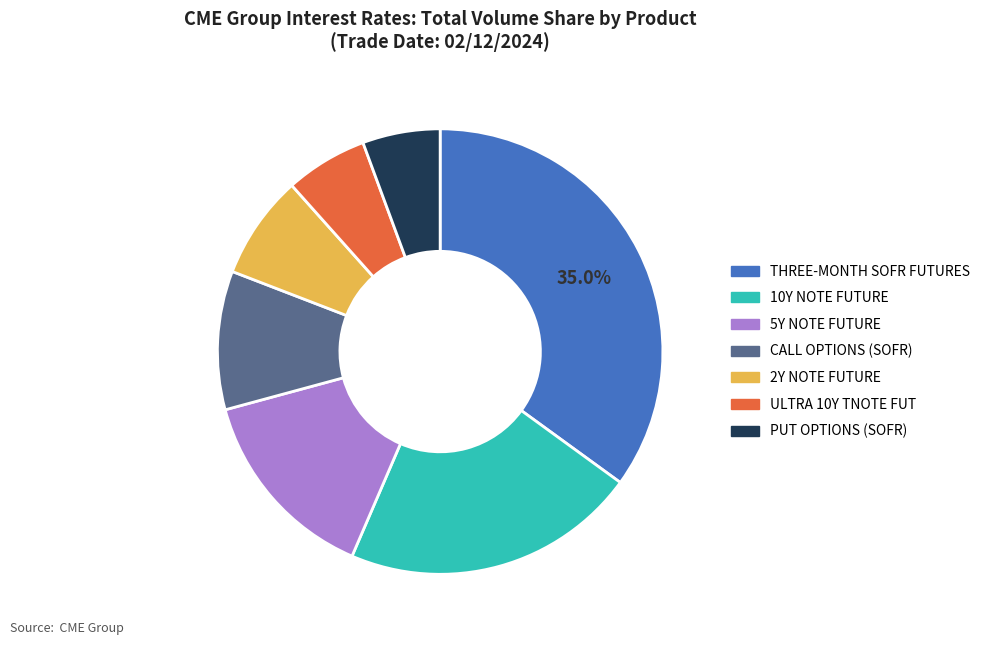

Does any single category account for the majority?

No